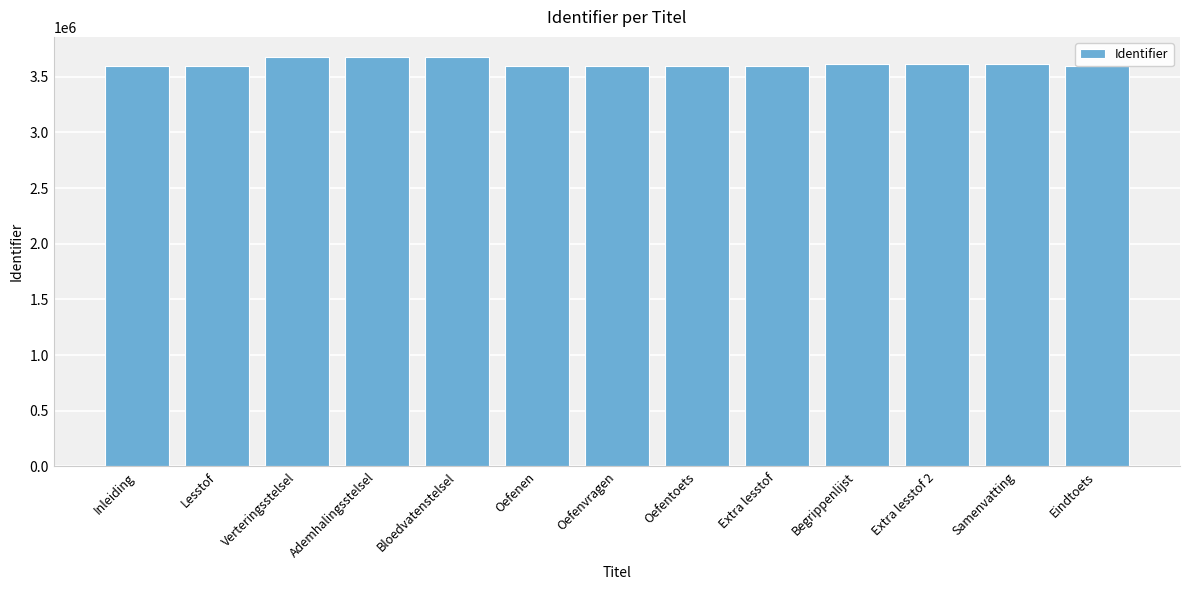

What is the minimum value shown in the chart?

3595819